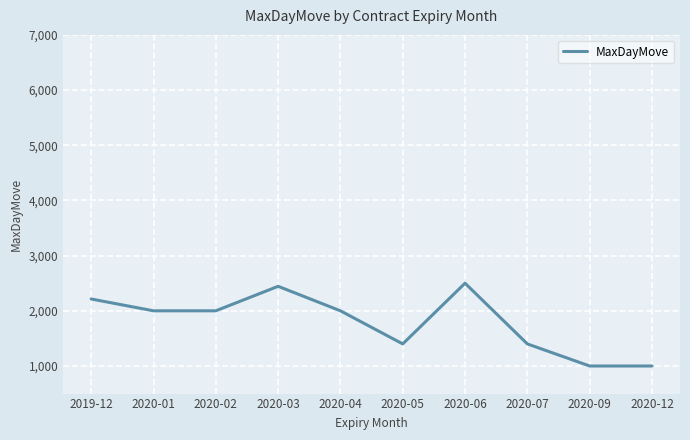

What is the change in value from 2020-04 to 2020-07?

-600